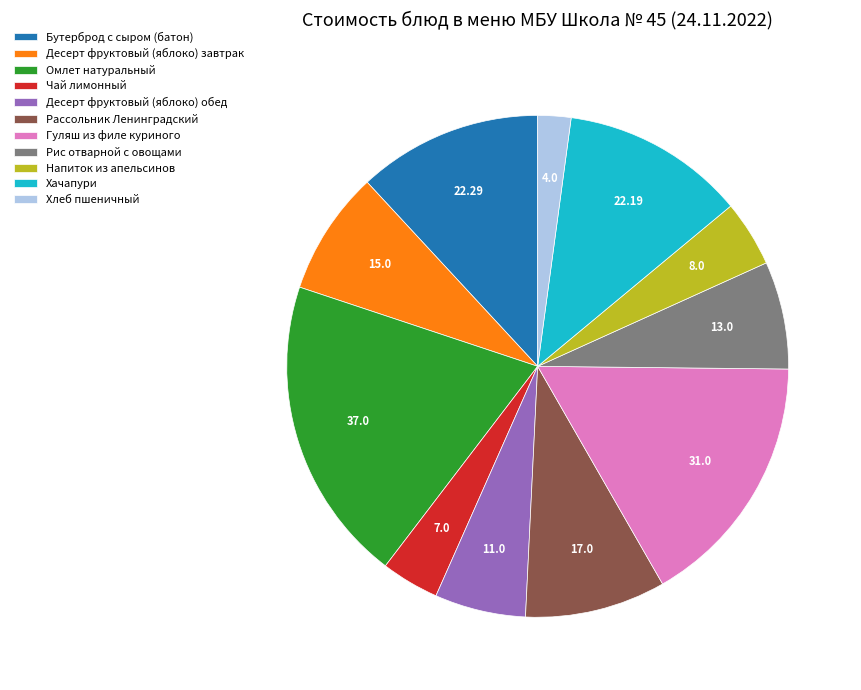

Is the sum of Чай лимонный and Десерт фруктовый (яблоко) обед greater than half?

No